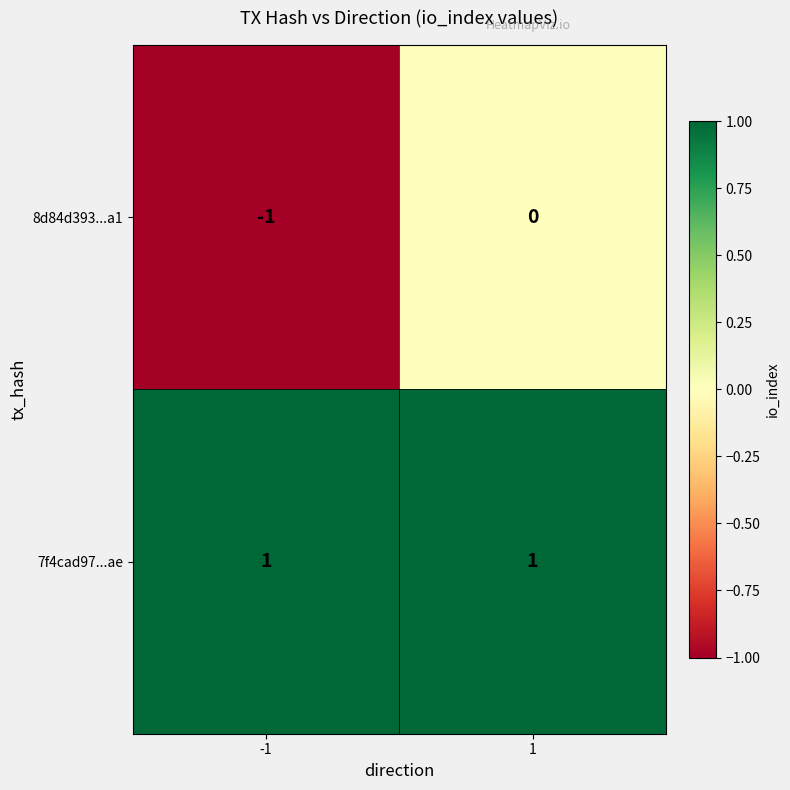

Which series has the largest total across all categories?

7f4cad97...ae